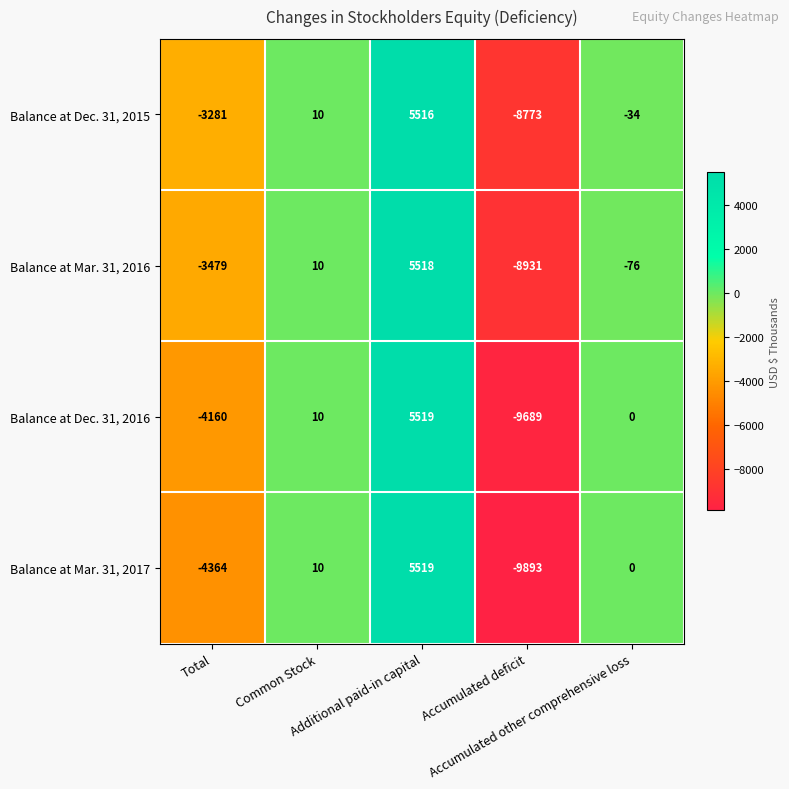

Which series has the largest total across all categories?

Balance at Dec. 31, 2015